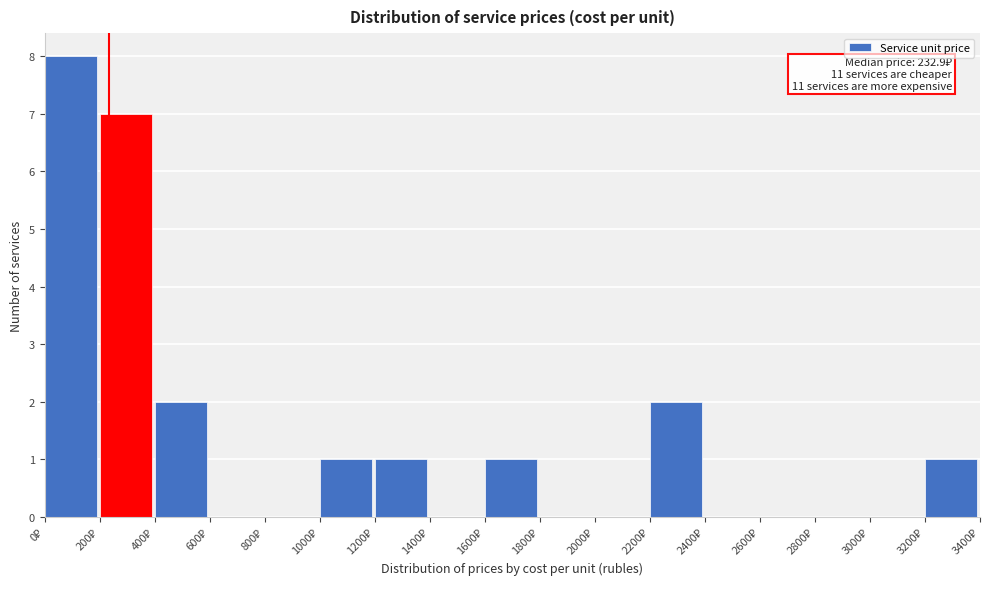

Over which range of the x-axis is the bar tallest?

0 to 200